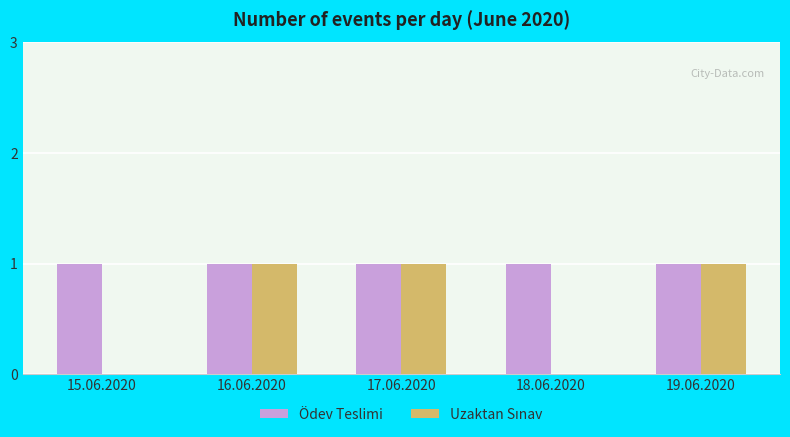

Which series has the largest total across all categories?

Ödev Teslimi